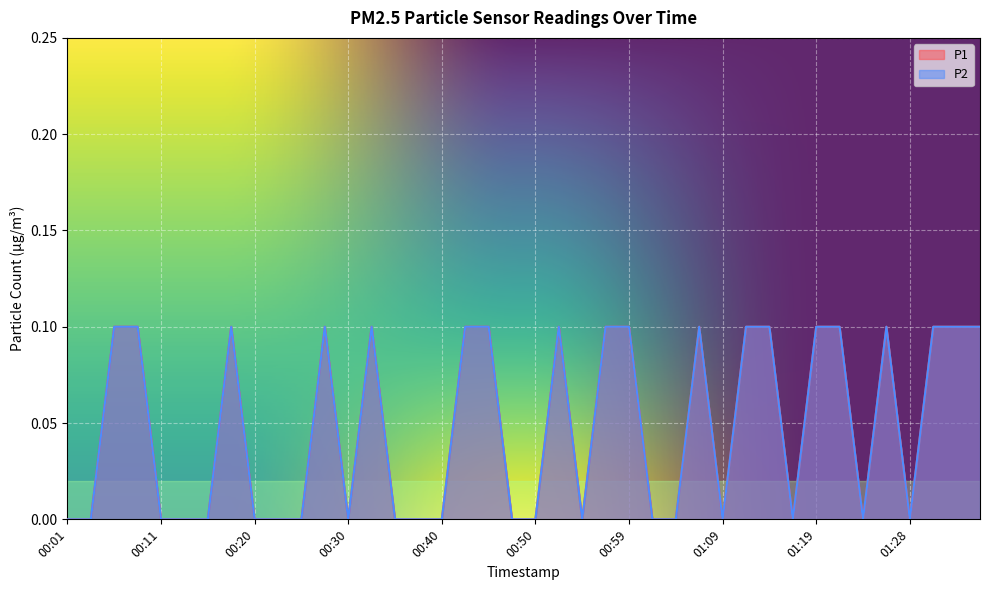

True or false: P2 and P1 intersect in this chart.

False